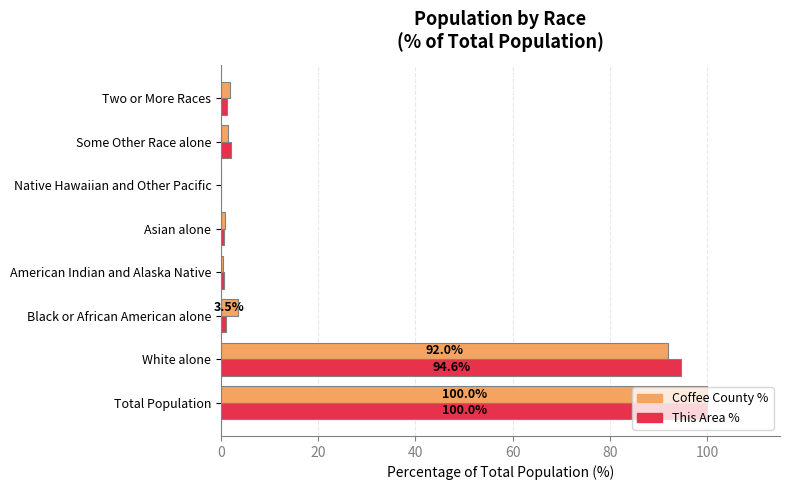

The Coffee County % series shows 3.5 at Black or African American alone. True or false?

True